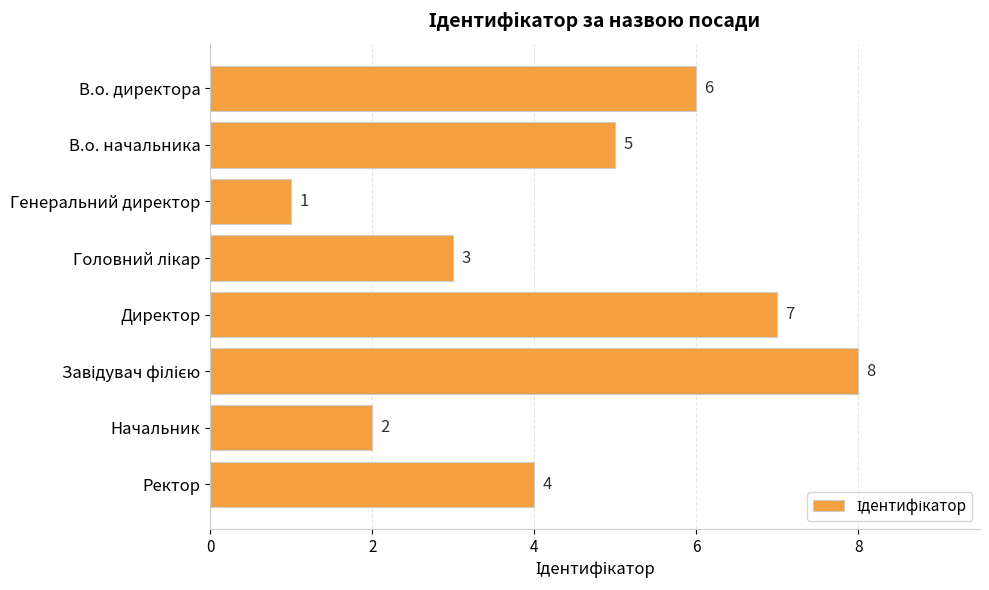

How many values are between 3 and 7?

5